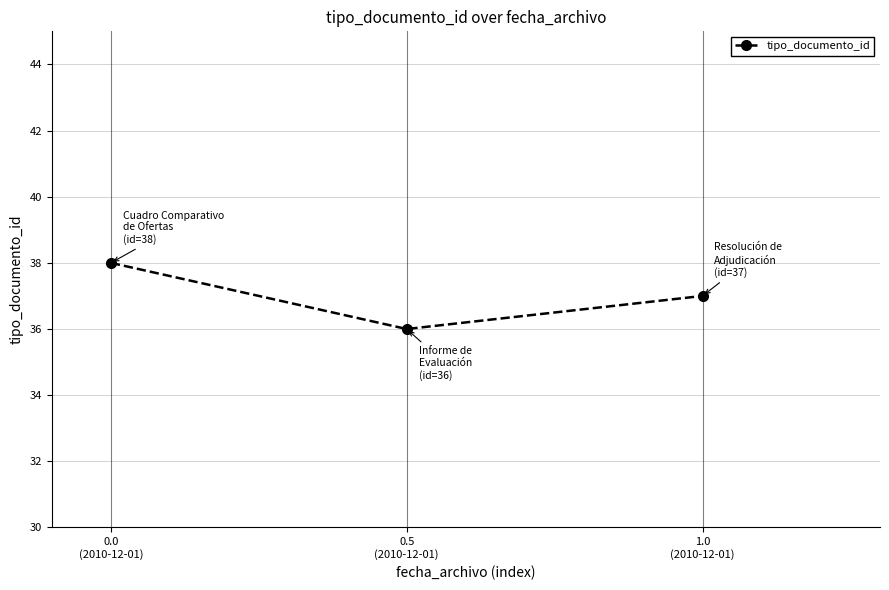

What is the change in value from 0.5
(2010-12-01) to 1.0
(2010-12-01)?

+1